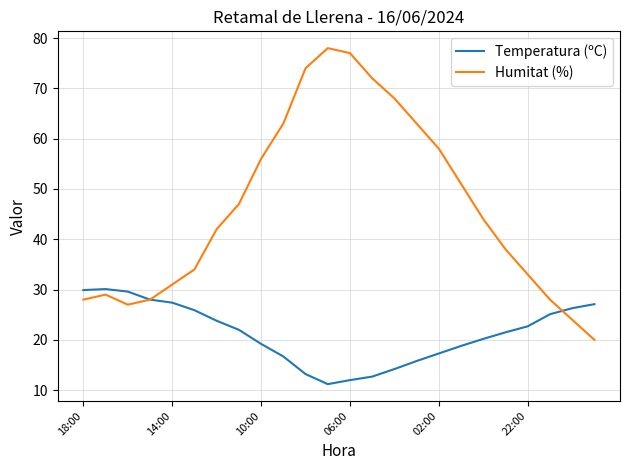

Rank the series by their maximum value, from highest to lowest.

Humitat (%), Temperatura (ºC)